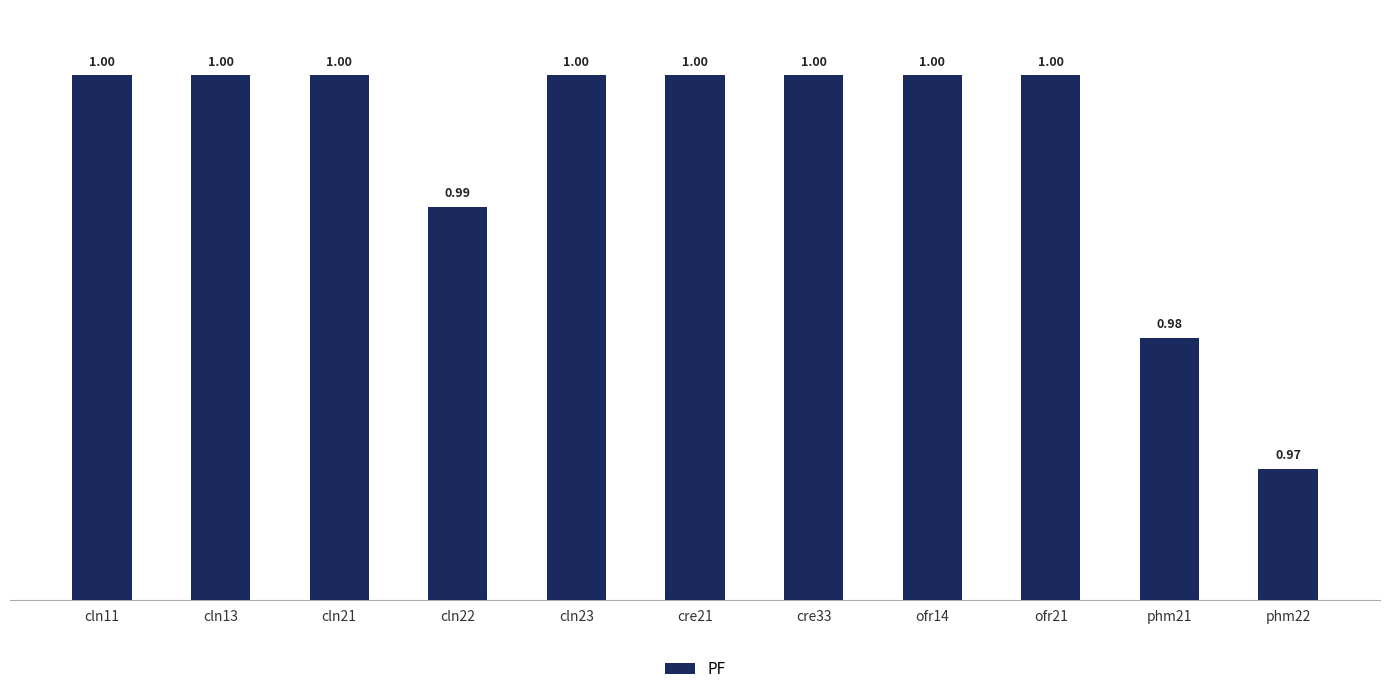

The value at phm21 is 1.0. True or false?

True